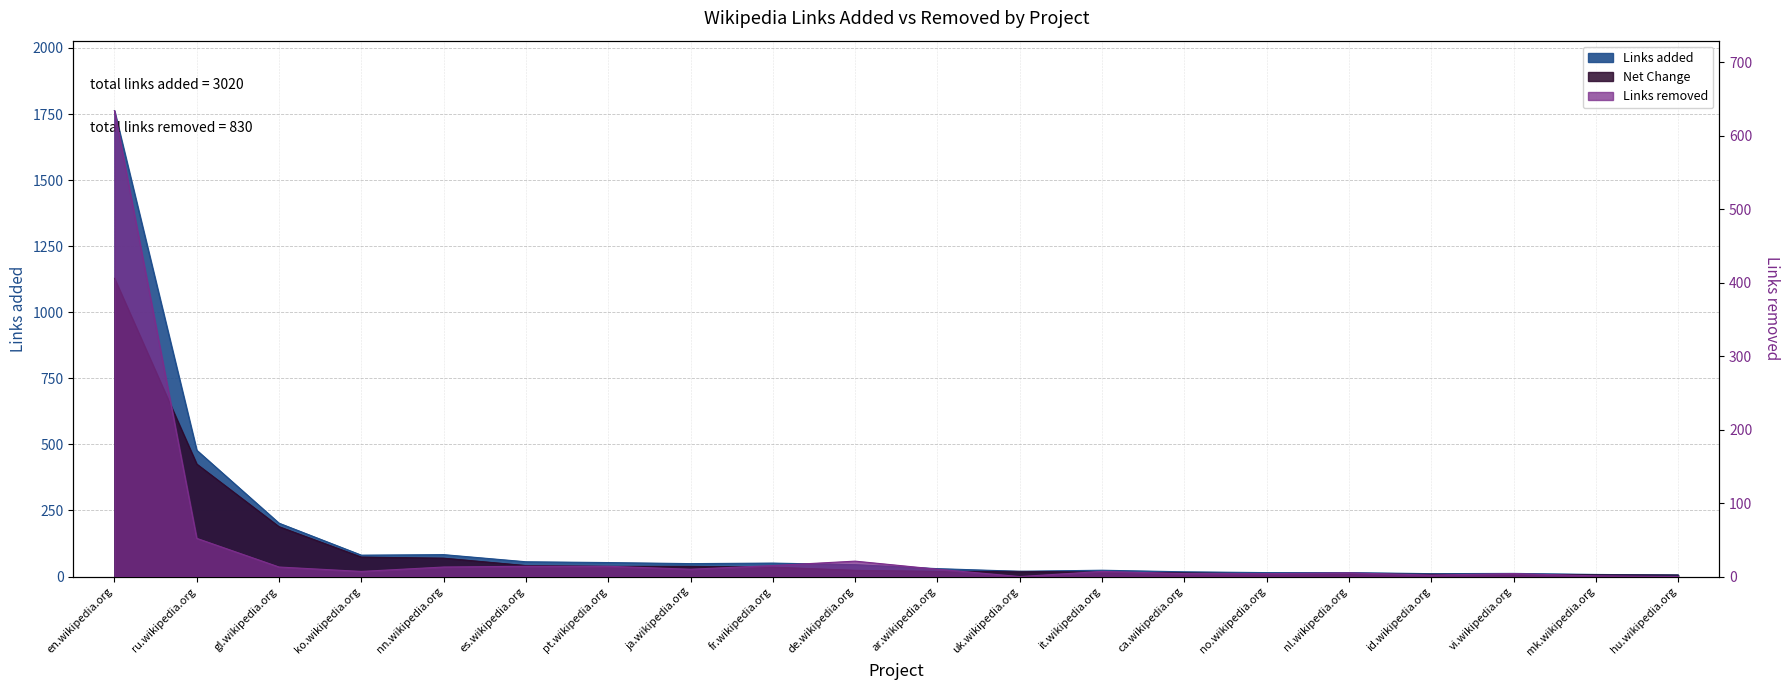

Which series has the largest total across all categories?

Links added